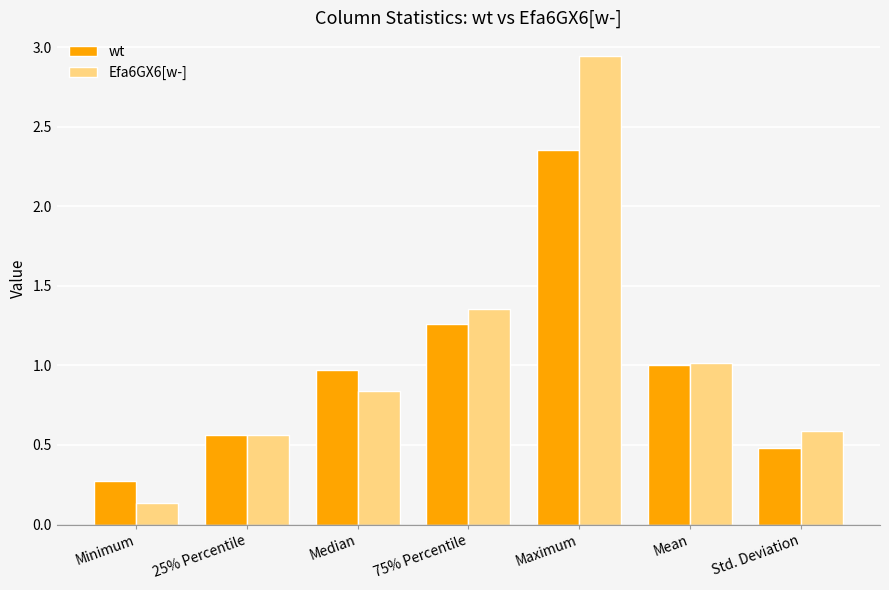

The value of Efa6GX6[w-] at Median is 0.2. True or false?

False